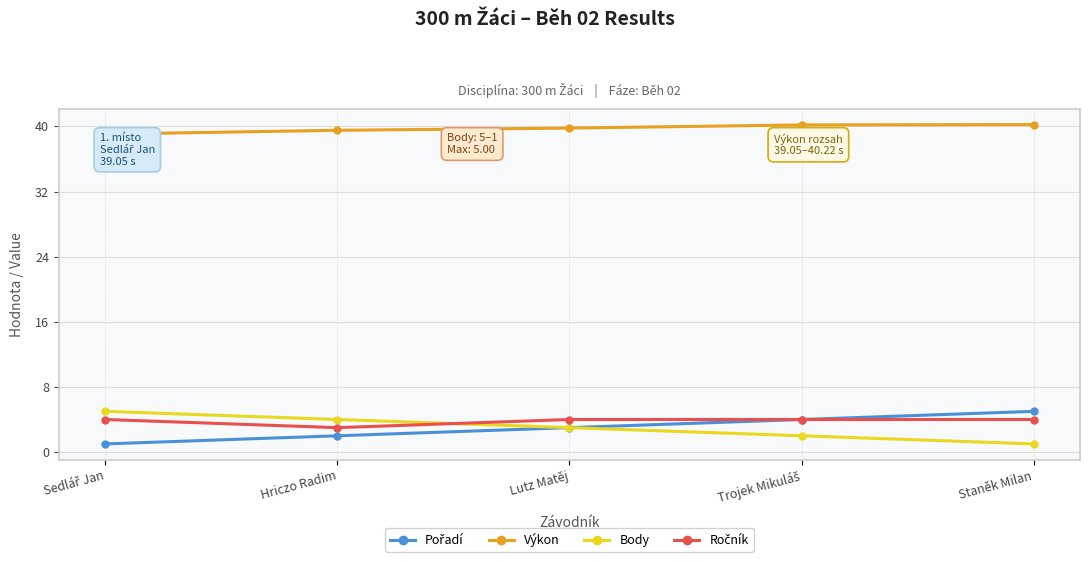

Is it true that Ročník equals 7.1 at Lutz Matěj?

False